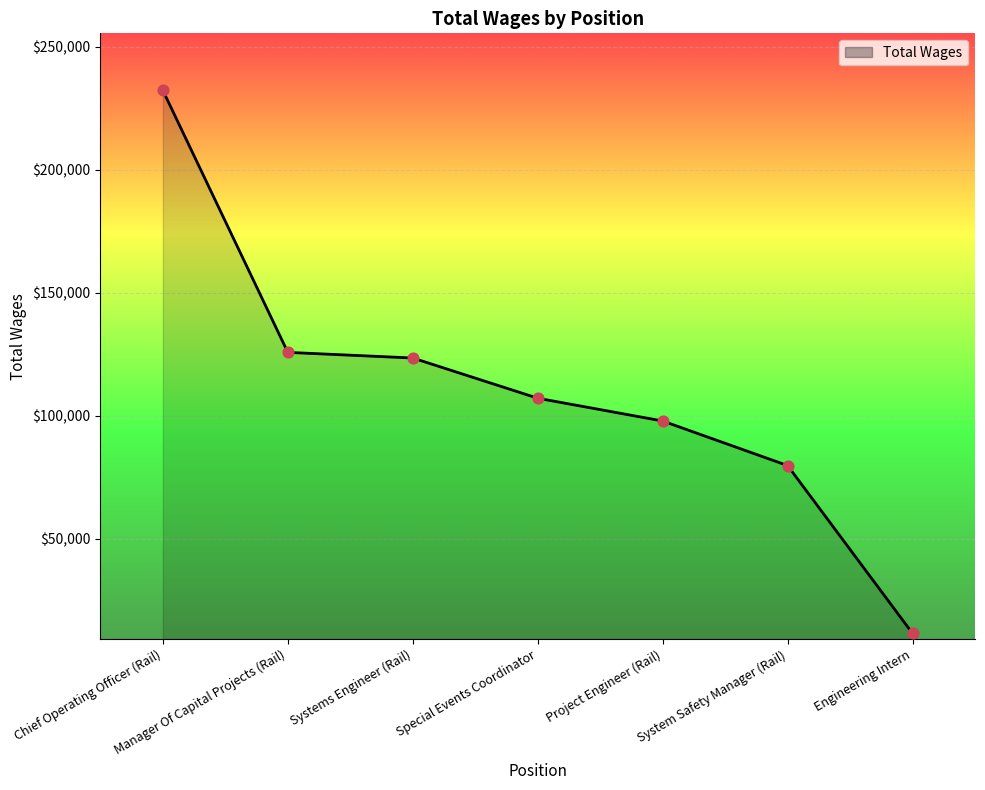

Which has a higher value, Chief Operating Officer (Rail) or Systems Engineer (Rail)?

Chief Operating Officer (Rail)